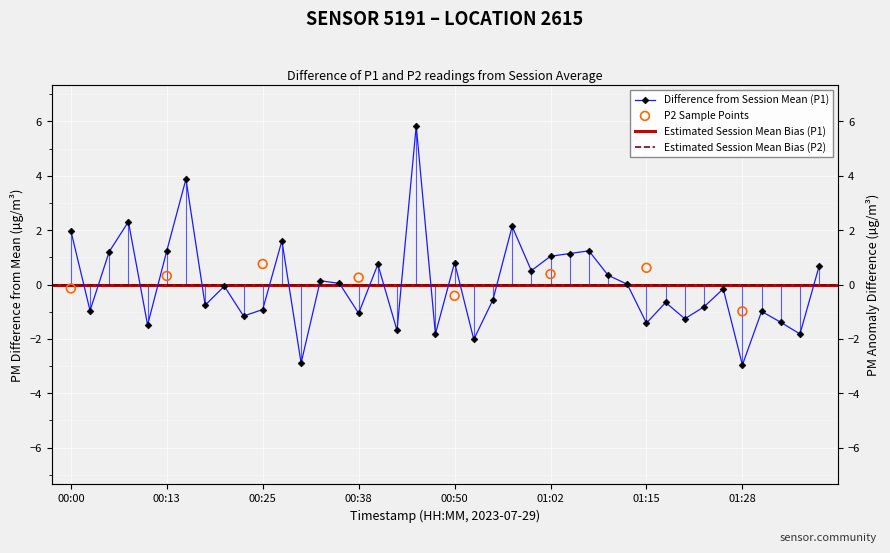

What is the change in value from 00:05 to 01:35?

-3.0